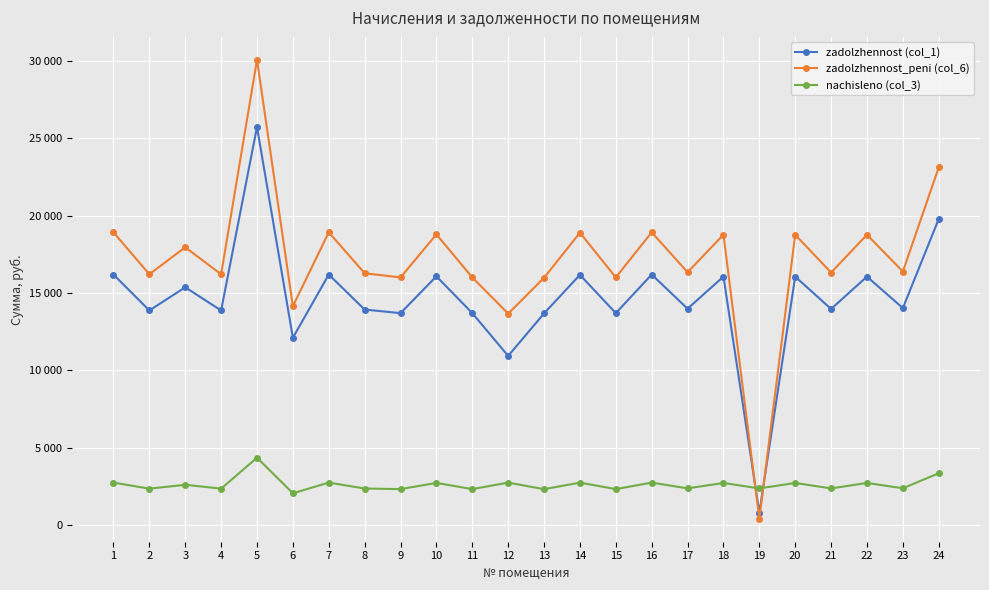

Which series has the widest spread of values?

zadolzhennost_peni (col_6)